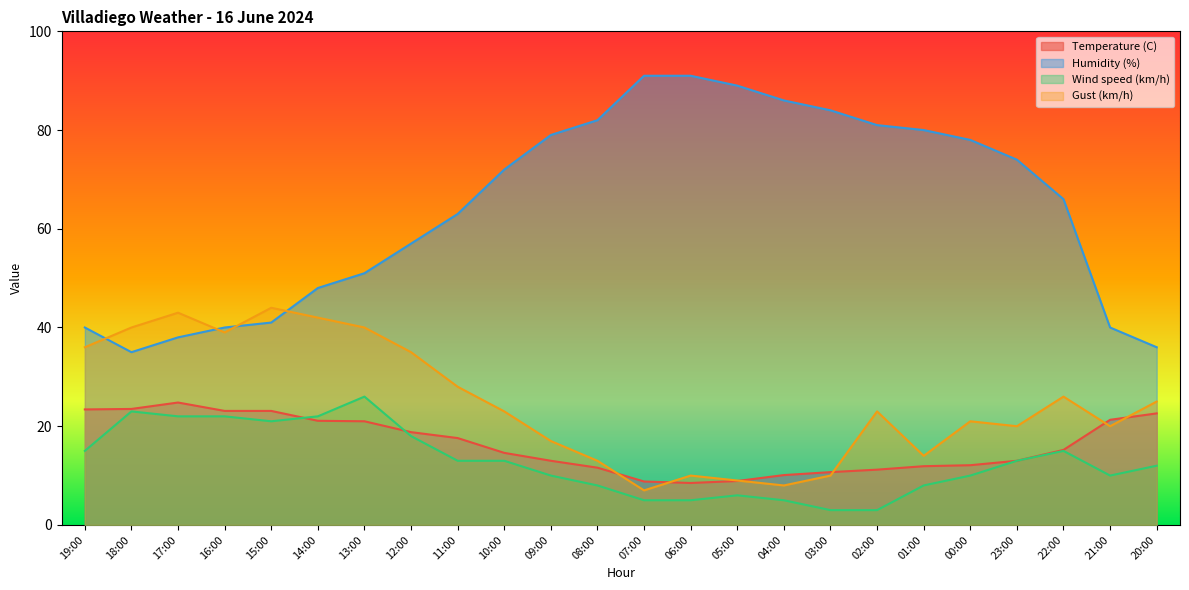

What is the label of the 15th point from the left?

05:00